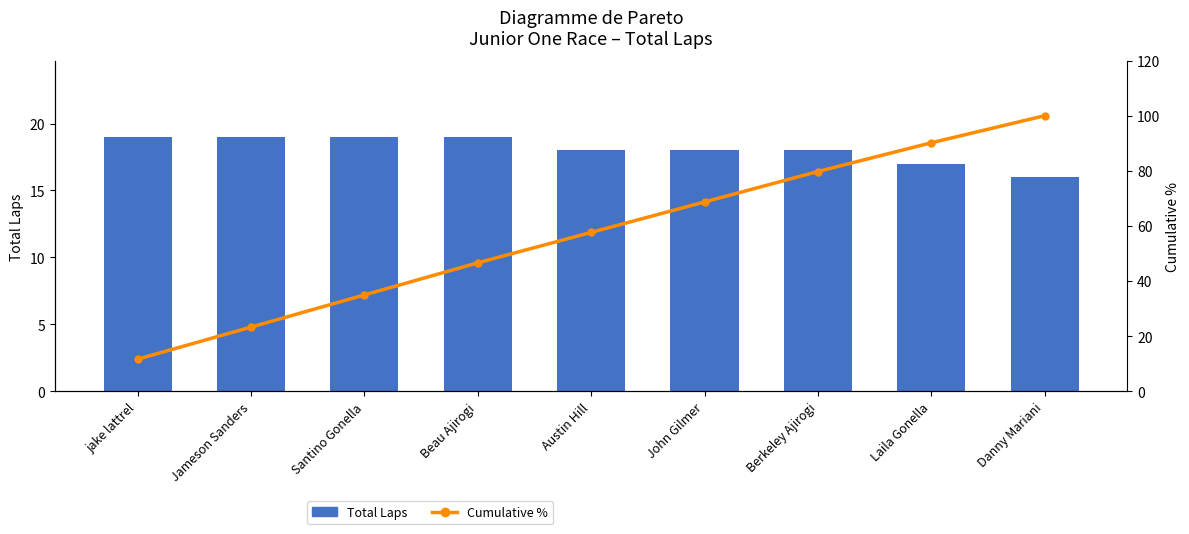

At which label does Cumulative % reach its minimum?

jake lattrel